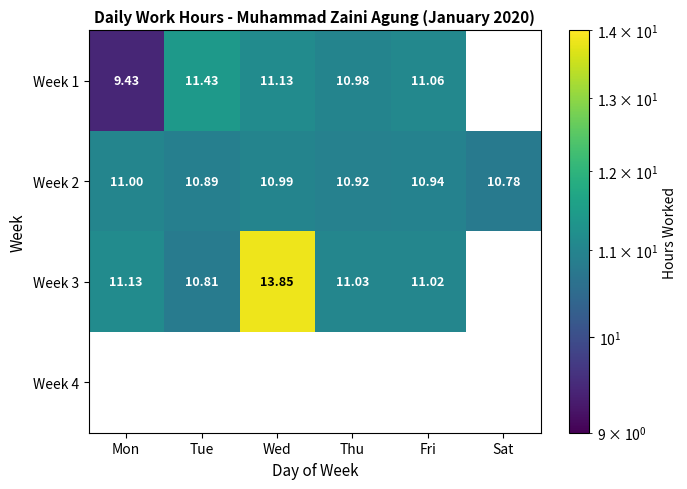

At which label does Week 2 reach its minimum?

Sat